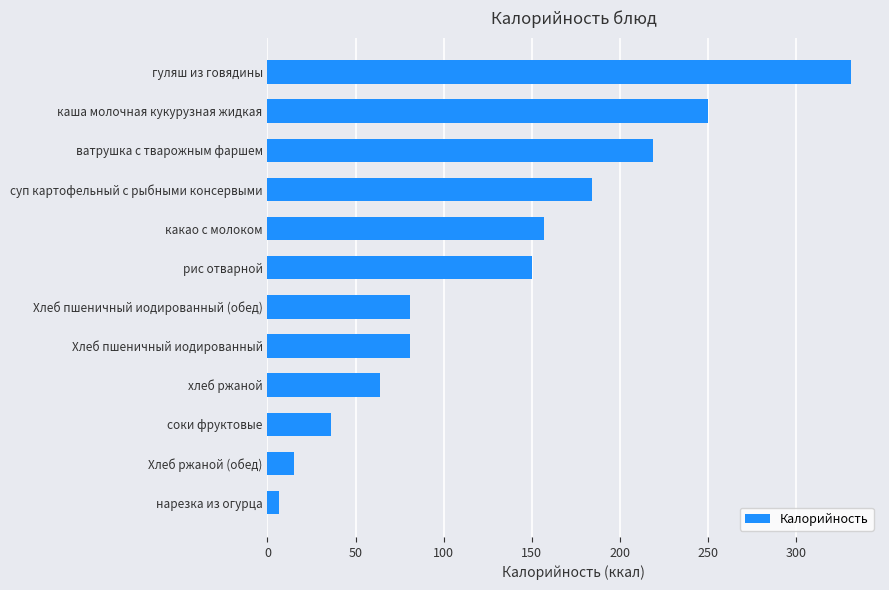

Is it true that the value at гуляш из говядины is 185.6?

False